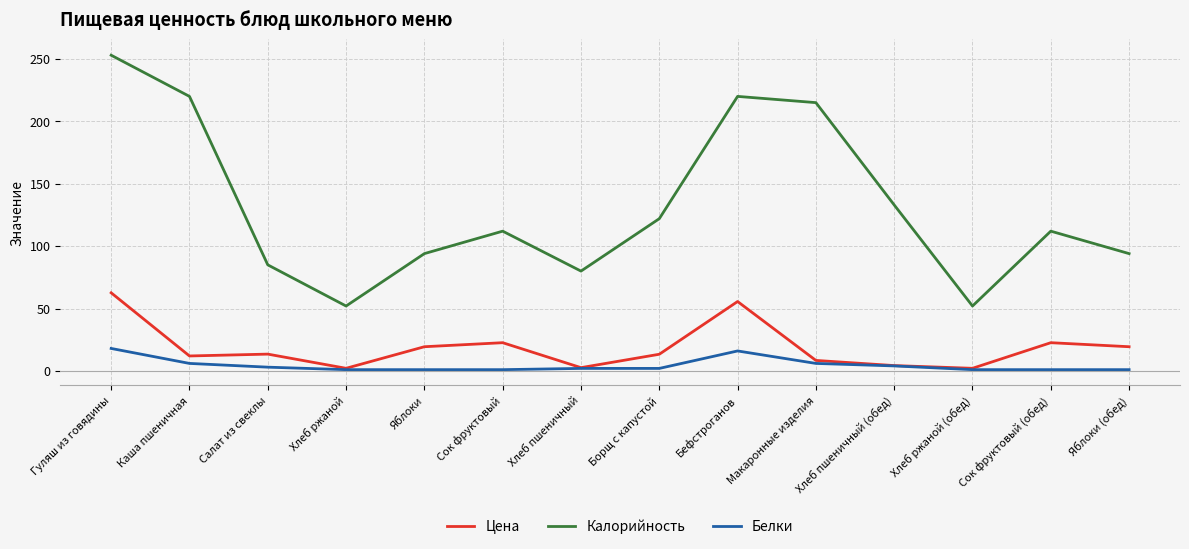

Rank the series by their maximum value, from lowest to highest.

Белки, Цена, Калорийность